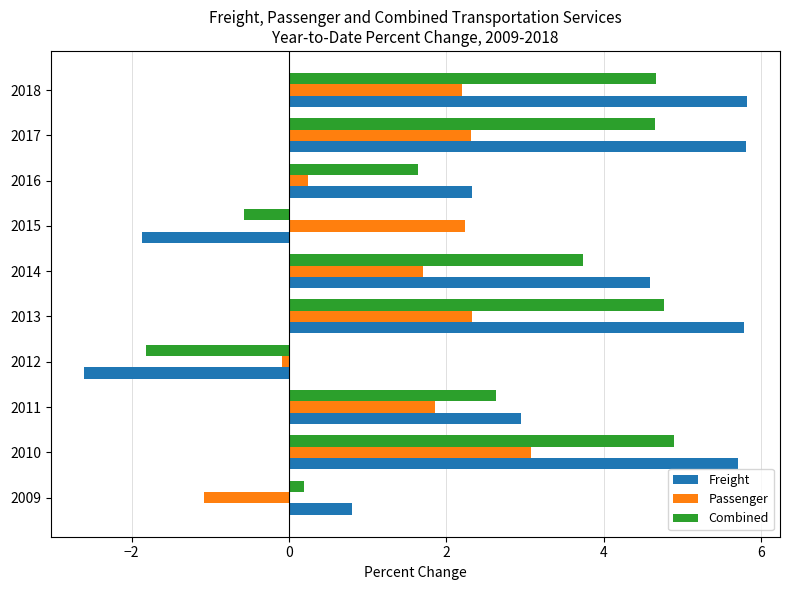

What is the difference between the maximum and minimum values in the Passenger series?

4.2